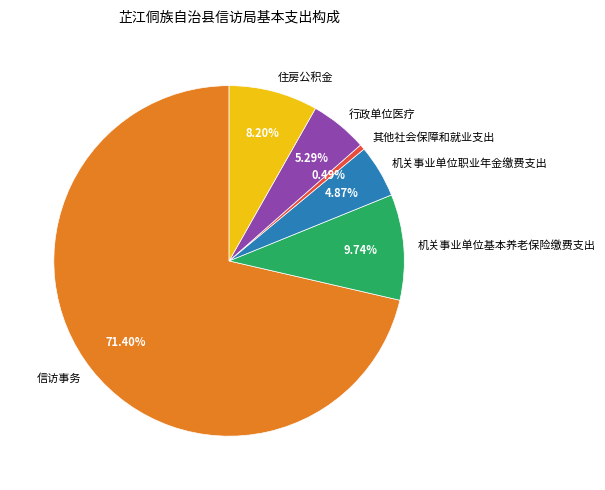

What portion of the pie excludes 住房公积金?

91.8%